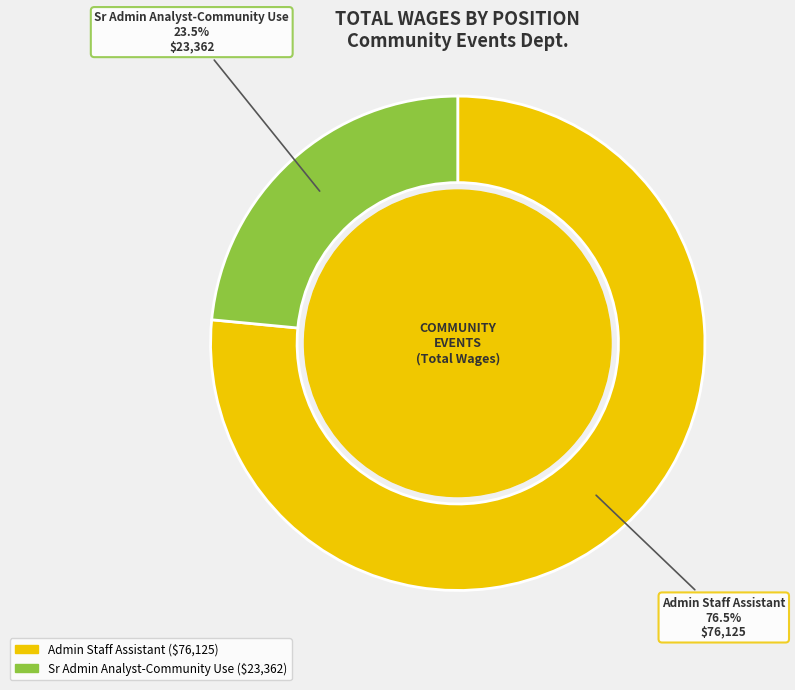

What is the total percentage of Admin Staff Assistant and Sr Admin Analyst-Community Use?

100.0%